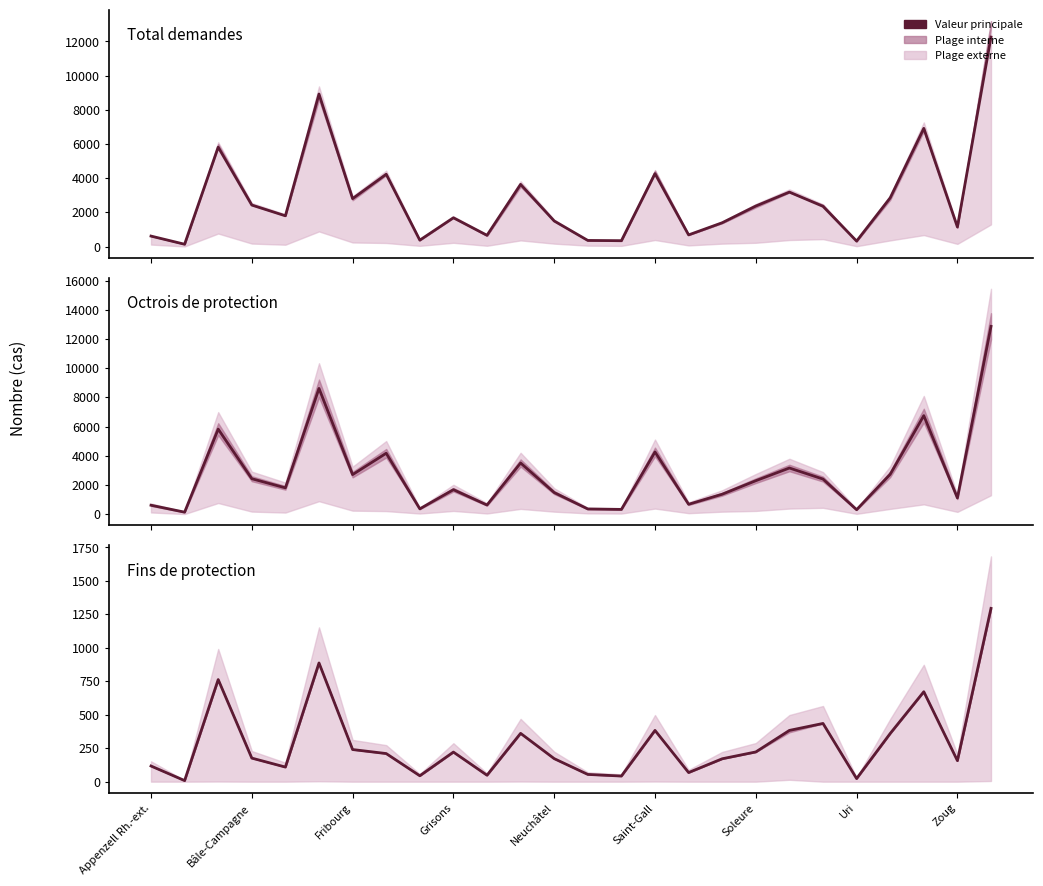

What is the difference between the highest and lowest values at 22?

2492